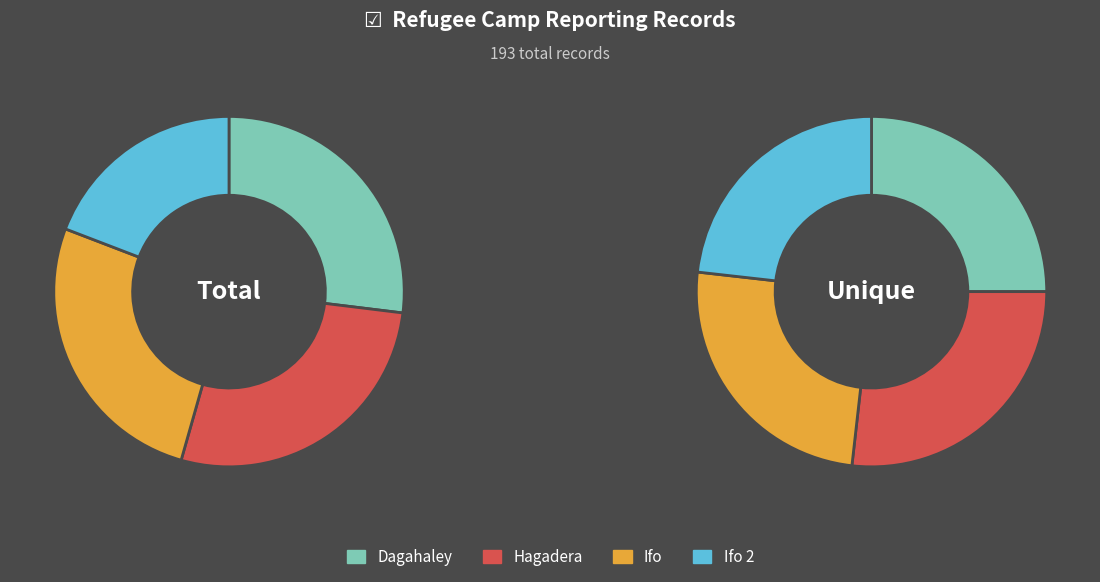

At Dagahaley, list the series in order from smallest to largest.

Unique (distinct periods), Total (all records)